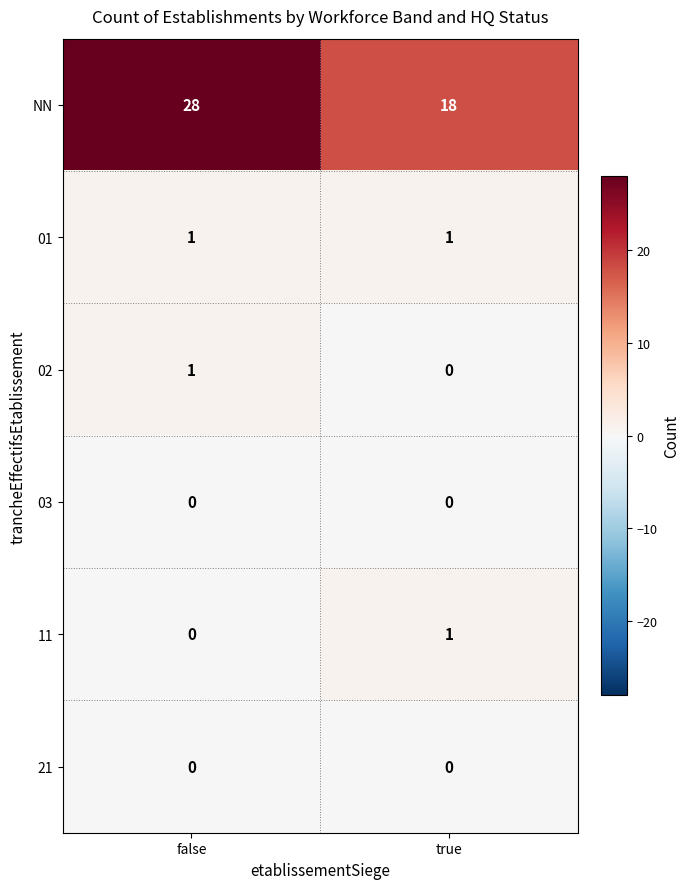

What is the total value across all series at false?

30